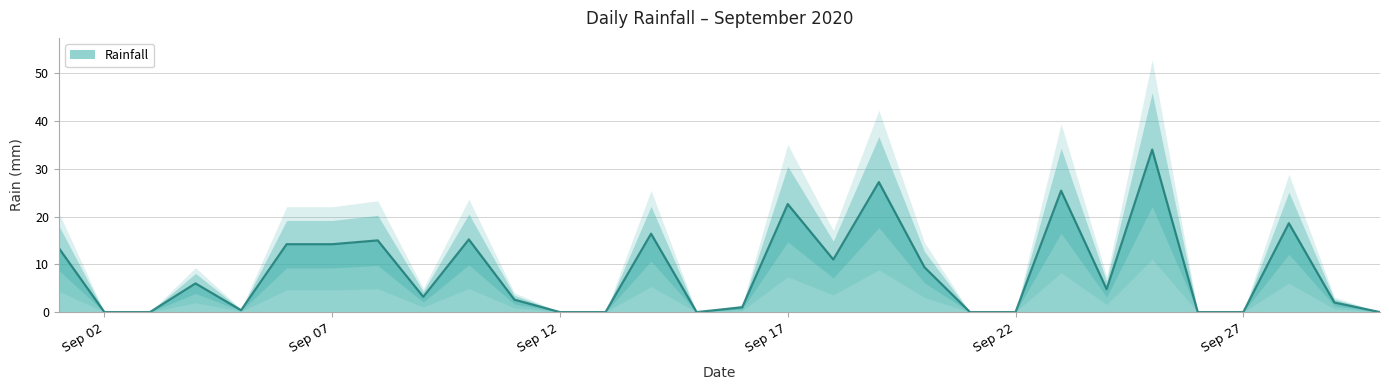

Rank the categories by value from highest to lowest.

2020-09-25, 2020-09-19, 2020-09-23, 2020-09-17, 2020-09-28, 2020-09-14, 2020-09-10, 2020-09-08, 2020-09-06, 2020-09-07, 2020-09-01, 2020-09-18, 2020-09-20, 2020-09-04, 2020-09-24, 2020-09-09, 2020-09-11, 2020-09-29, 2020-09-16, 2020-09-05, 2020-09-02, 2020-09-03, 2020-09-12, 2020-09-13, 2020-09-15, 2020-09-21, 2020-09-22, 2020-09-26, 2020-09-27, 2020-09-30